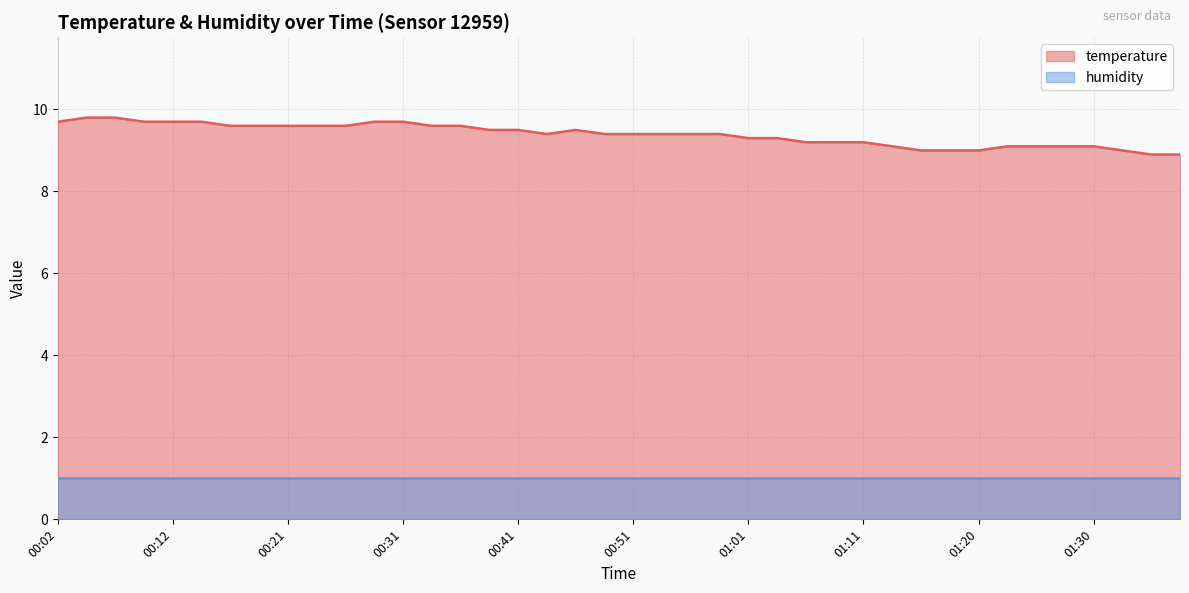

How many interior local valleys (lower than both neighbors) does the data have?

1